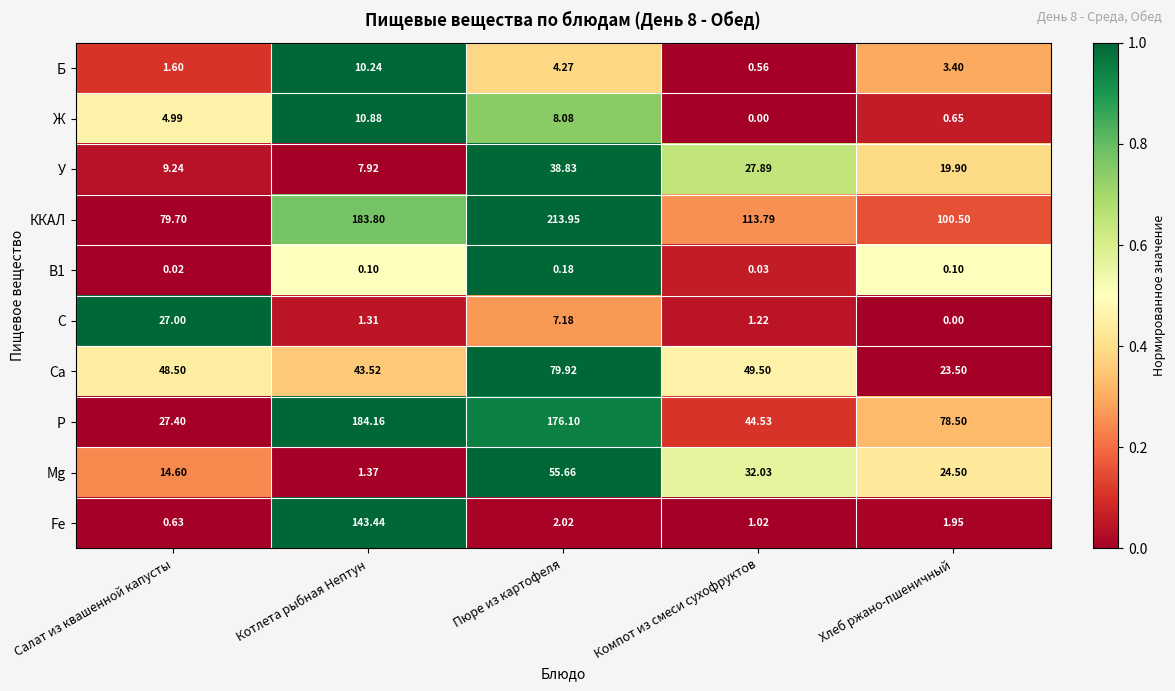

Which series changed the most between Салат из квашенной капусты and Пюре из картофеля?

Р